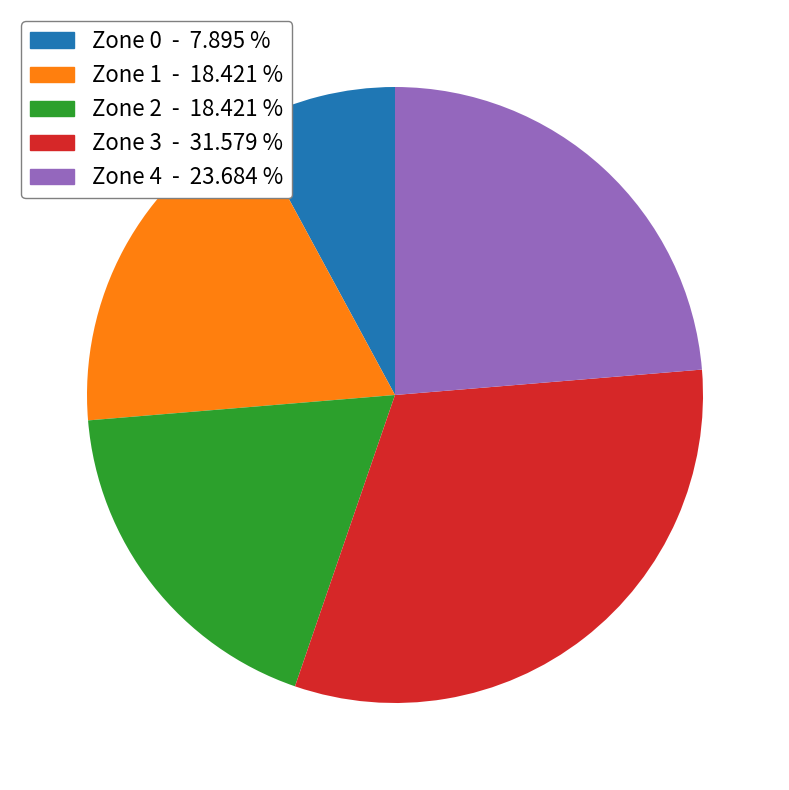

What is the smallest slice in the pie chart?

Zone 0